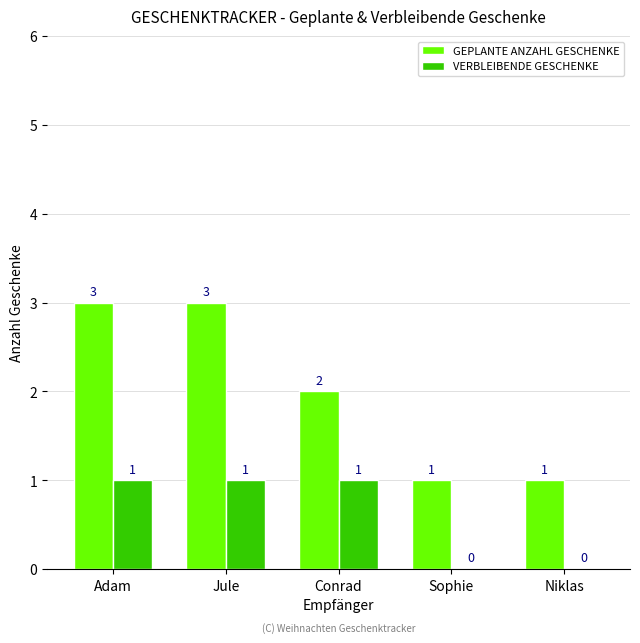

Reading left to right, extract all data points from this chart.

GEPLANTE ANZAHL GESCHENKE: 3	3	2	1	1
VERBLEIBENDE GESCHENKE: 1	1	1	0	0